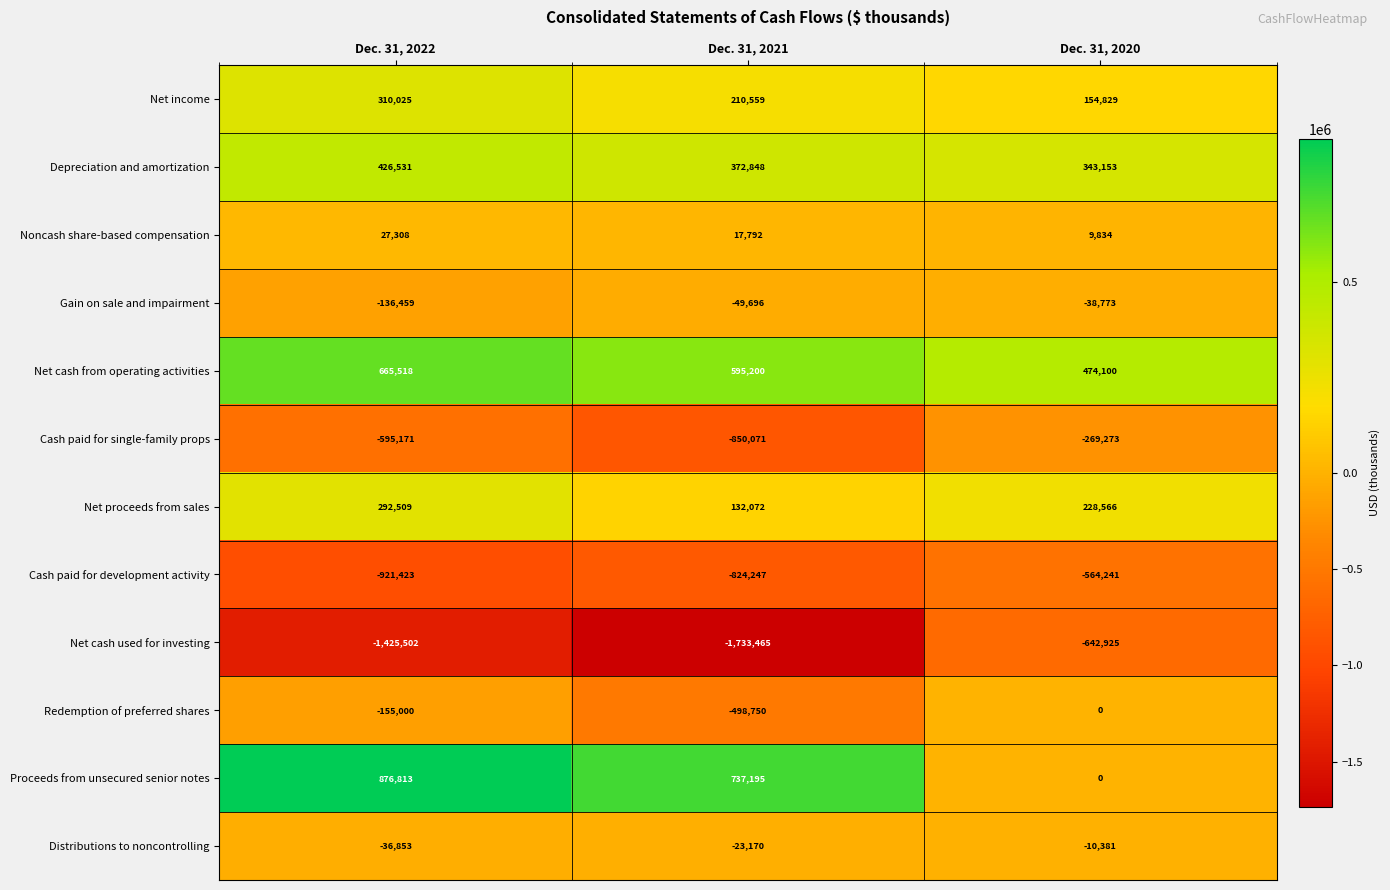

Which series changed the most between Dec. 31, 2022 and Dec. 31, 2020?

Proceeds from unsecured senior notes